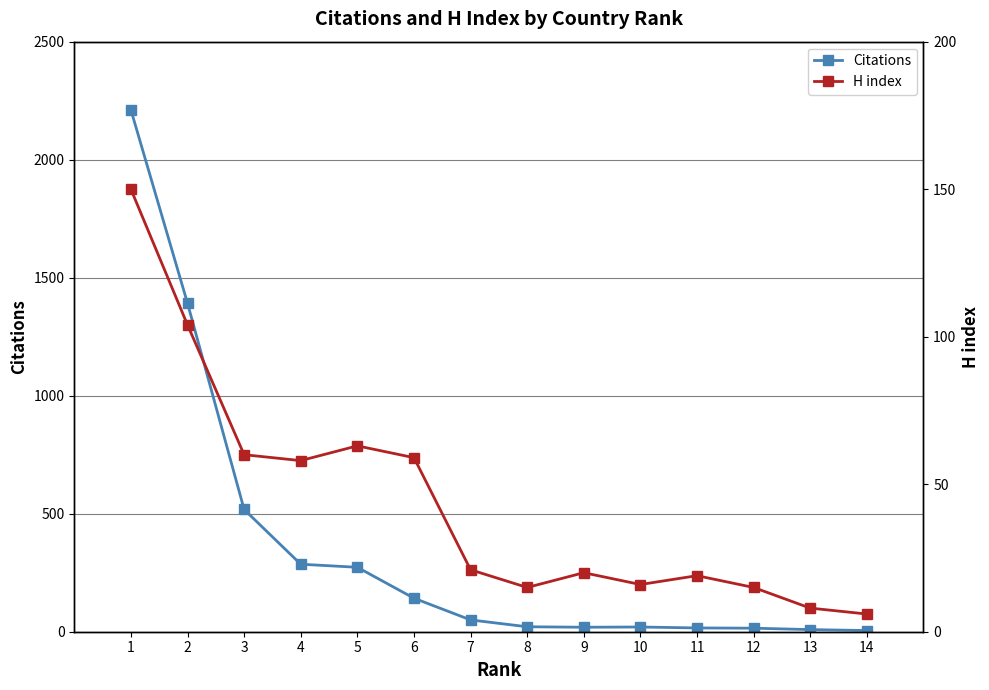

Where is the first local minimum for Citations?

9